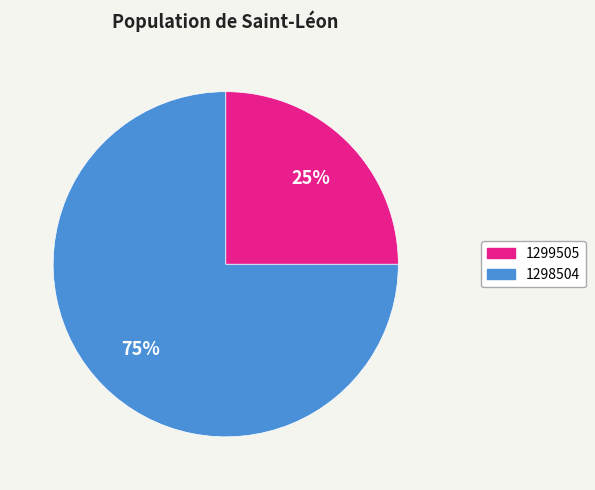

How many slices are in this pie chart?

2